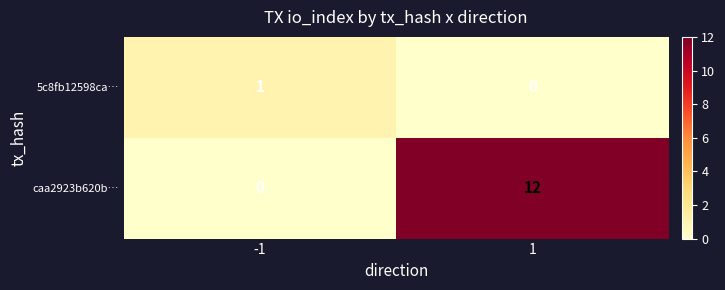

How many distinct data groups are displayed?

2